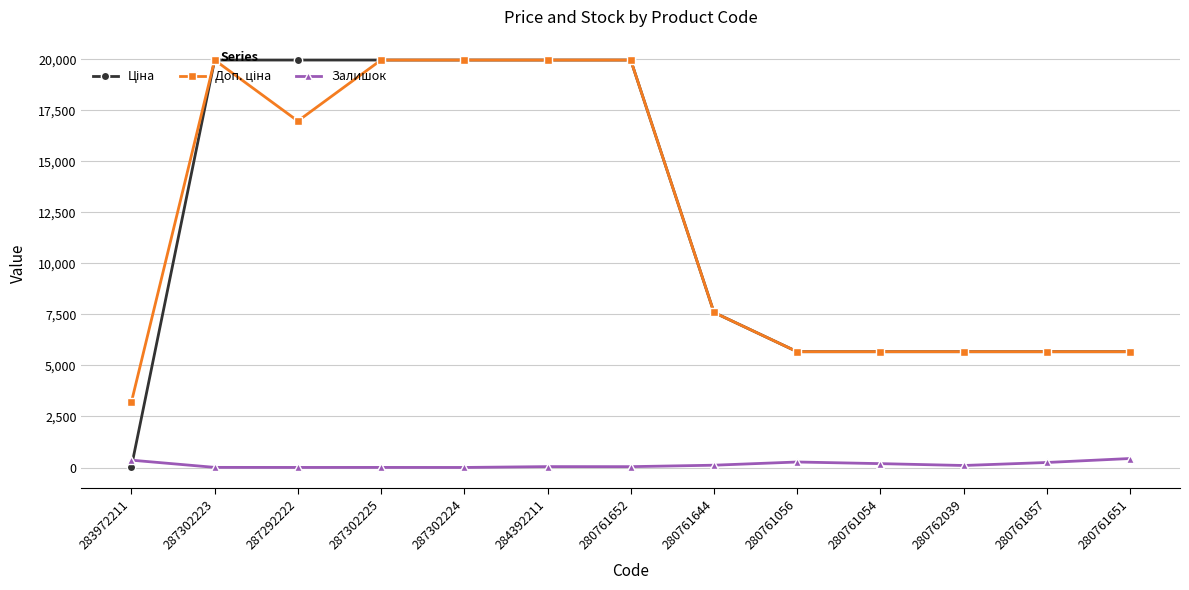

What is the label of the 5th point from the right?

280761056